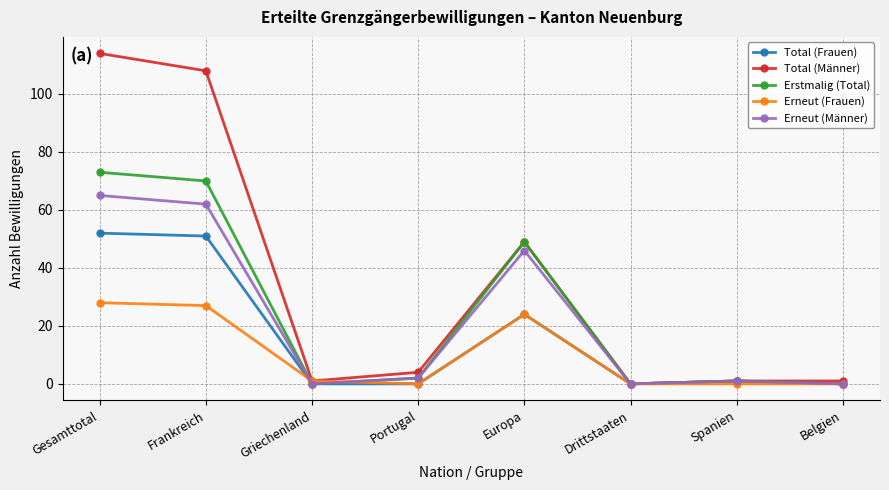

What is the difference between the second highest and second lowest values in the Total (Frauen) series?

51